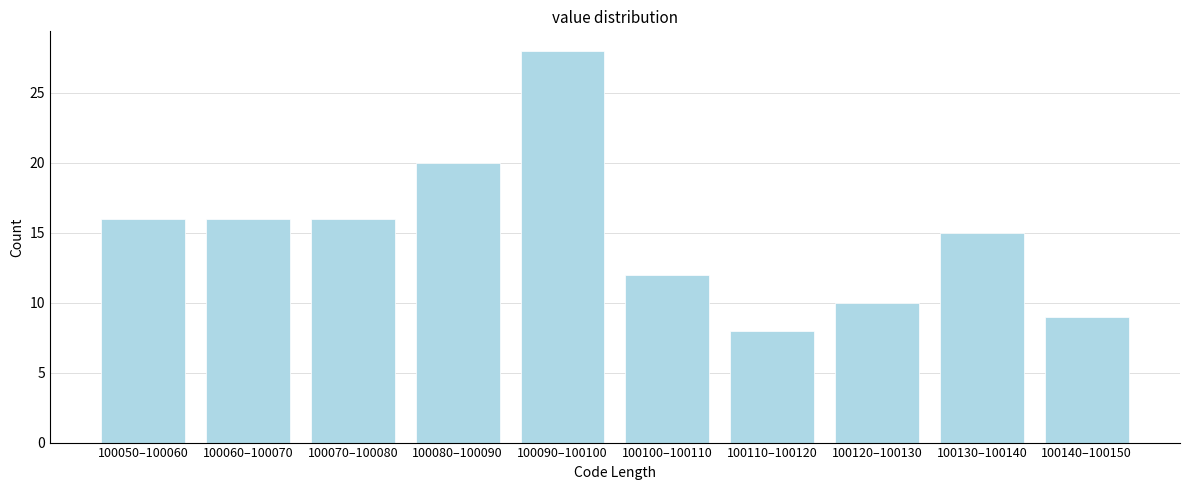

Reading left to right, what are all the values shown in this chart?

16	16	16	20	28	12	8	10	15	9